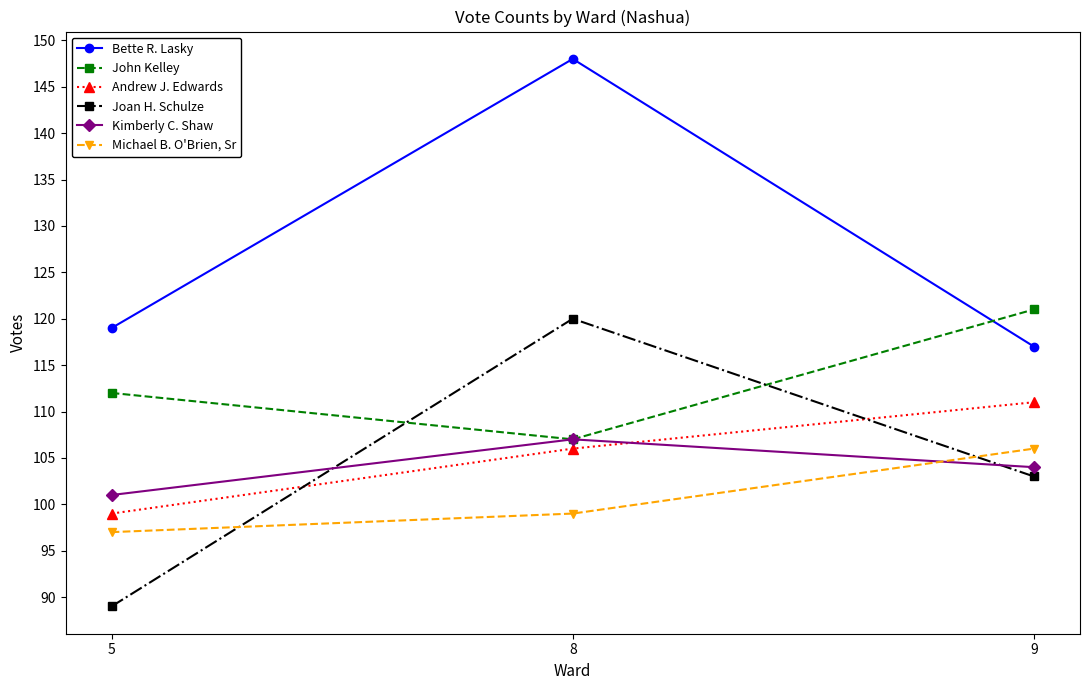

Is this an area chart (filled region under the line)?

No